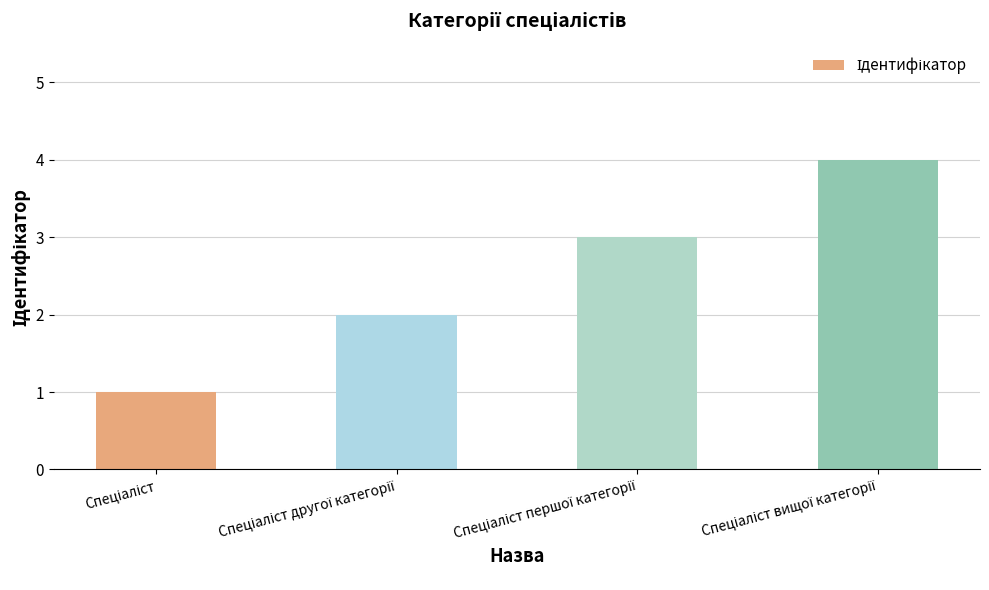

What is the maximum value shown in the chart?

4